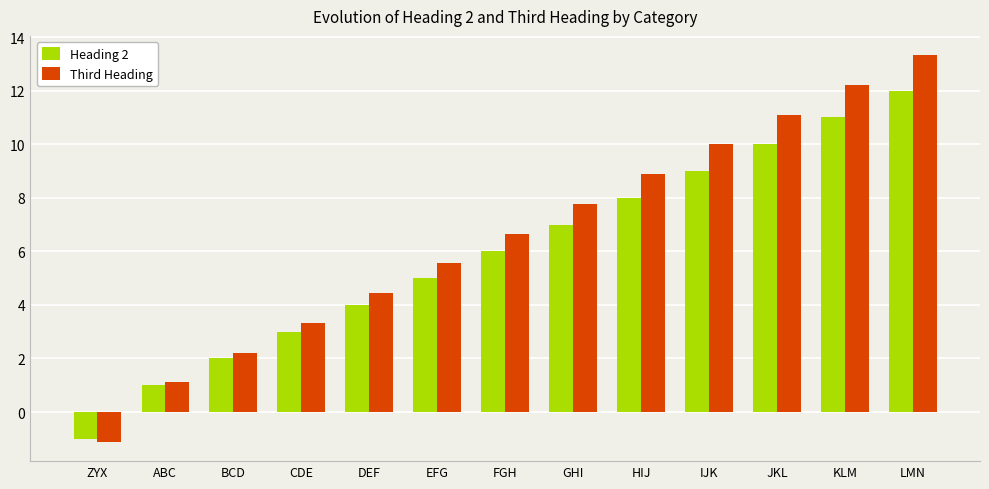

What is the average value of the Heading 2 series?

5.9